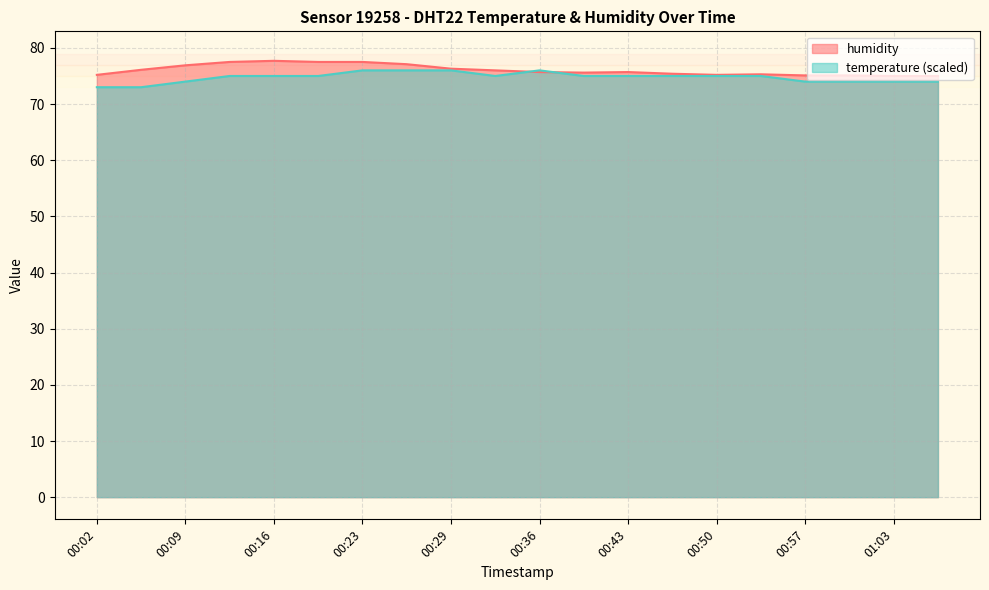

List the labels in order of temperature value, largest first.

00:23, 00:26, 00:29, 00:36, 00:12, 00:16, 00:19, 00:33, 00:40, 00:43, 00:46, 00:50, 00:53, 00:09, 00:57, 01:00, 01:03, 01:07, 00:02, 00:06